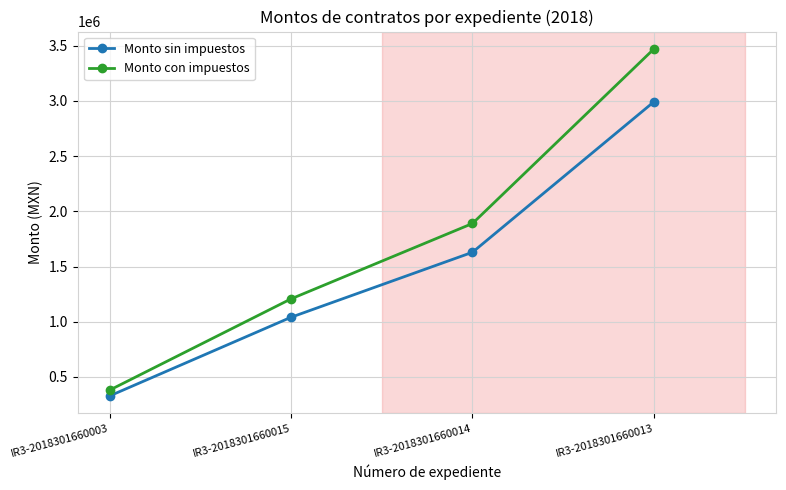

Is it true that Monto con impuestos equals 1206835.7 at IR3-2018301660015?

True